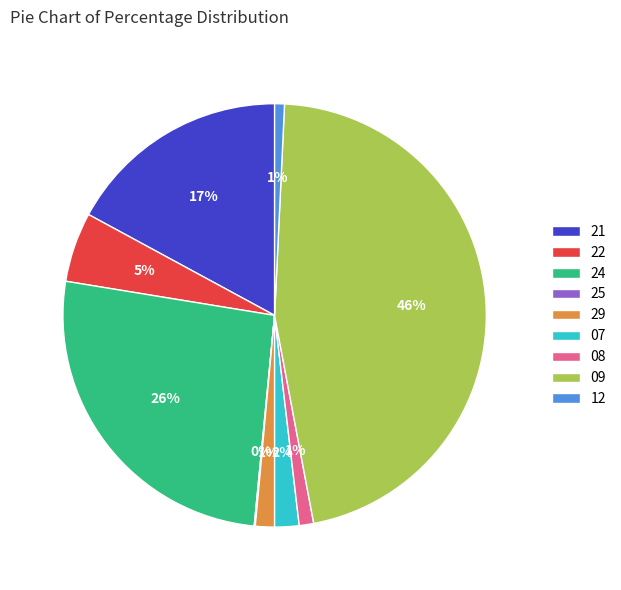

To the nearest percent, what is the average slice percentage?

11%